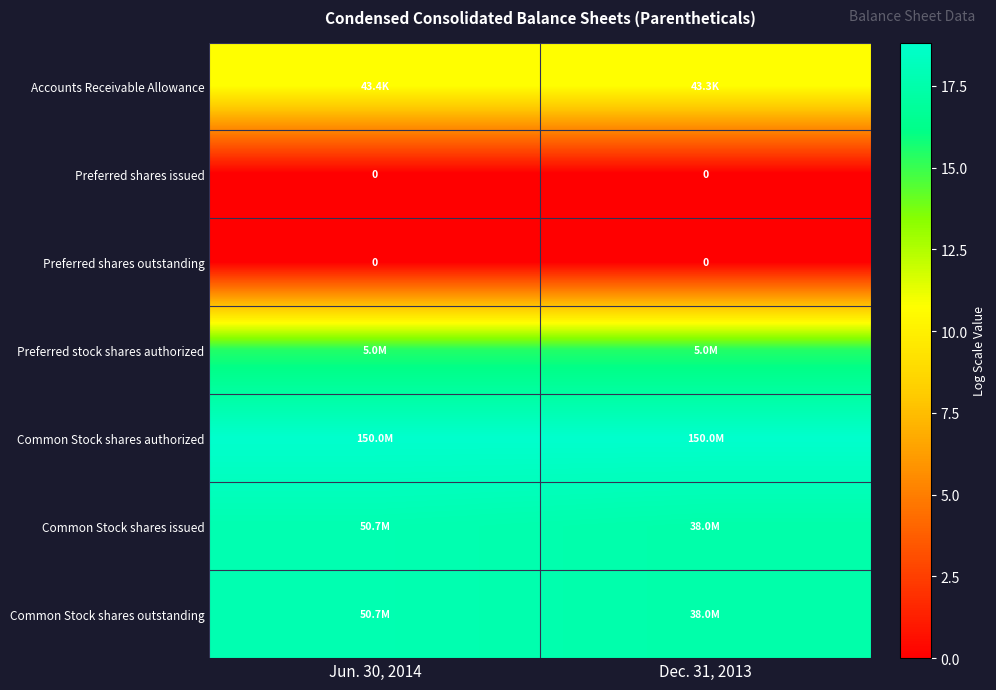

Count the Common Stock shares issued values in the range 17 to 18.

2